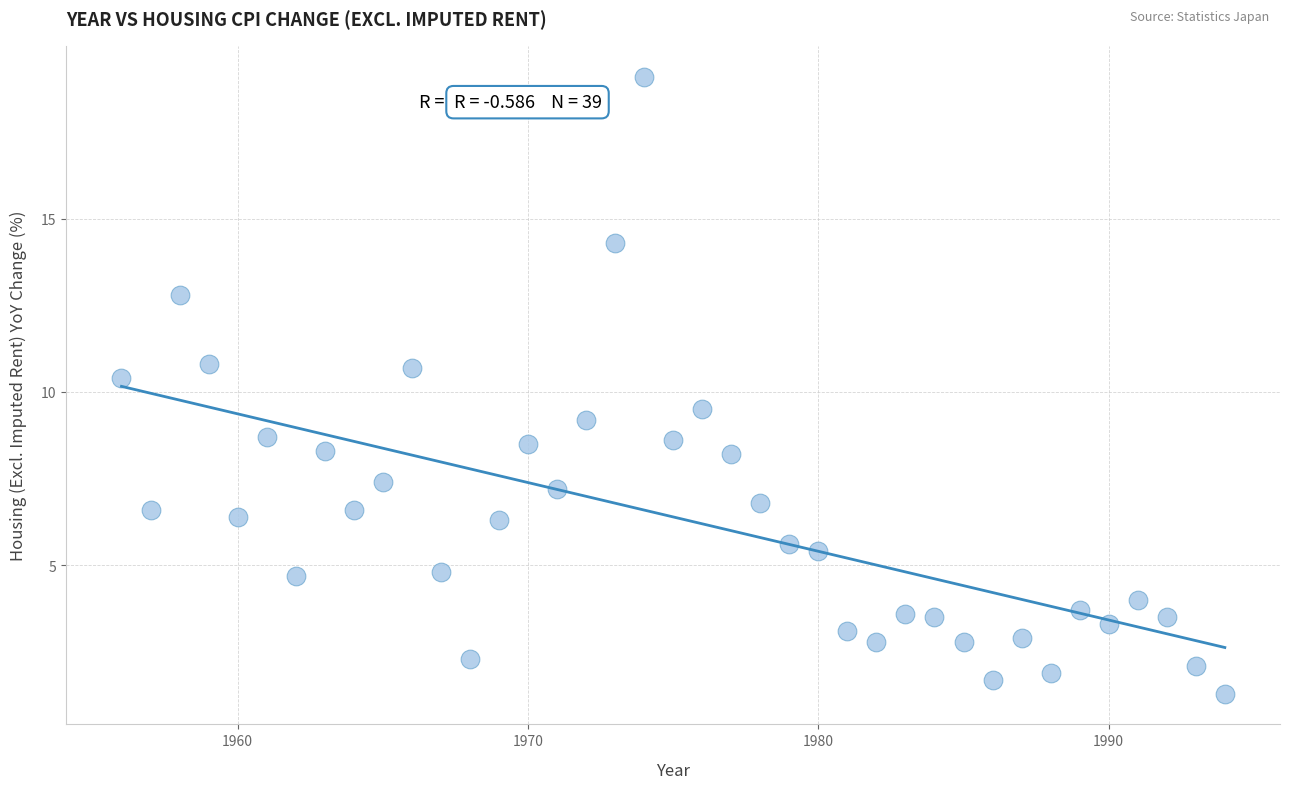

What is the range of X values (max minus min)?

38.0